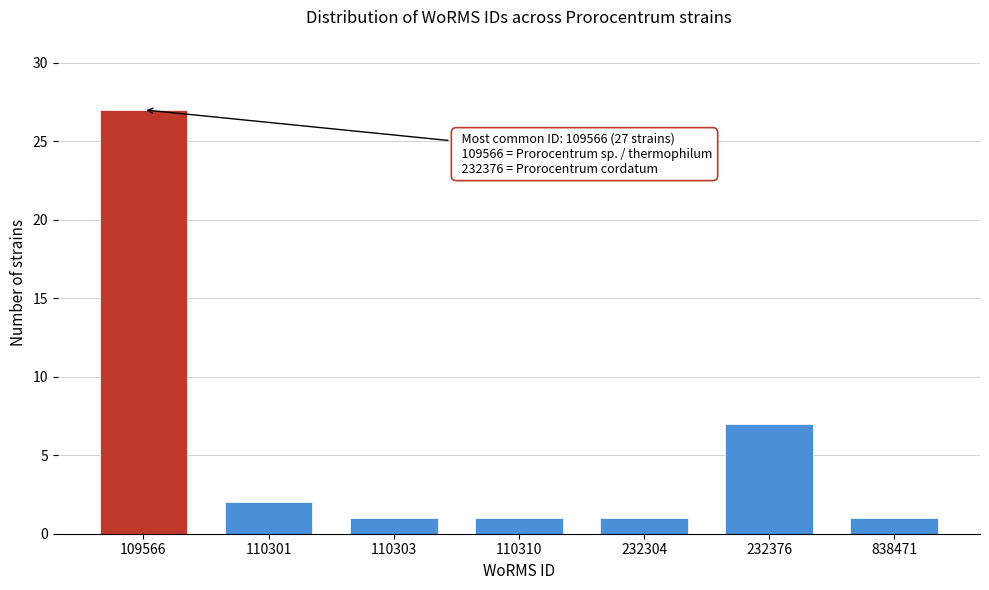

Reading left to right, what are all the values shown in this chart?

109566=27	110301=2	110303=1	110310=1	232304=1	232376=7	838471=1